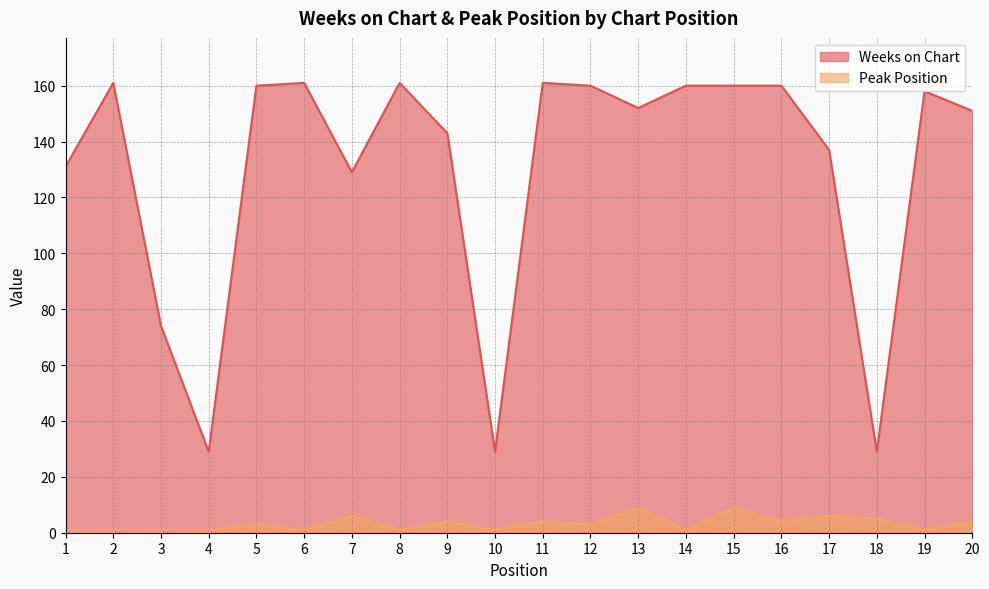

List the series in order of their overall mean, highest first.

Weeks on Chart, Peak Position